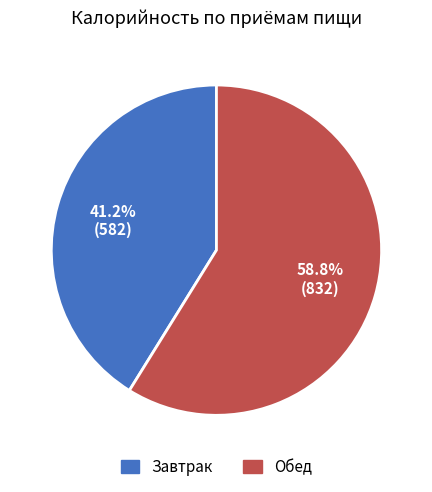

What percentage is the Завтрак slice, to the nearest percent?

41%